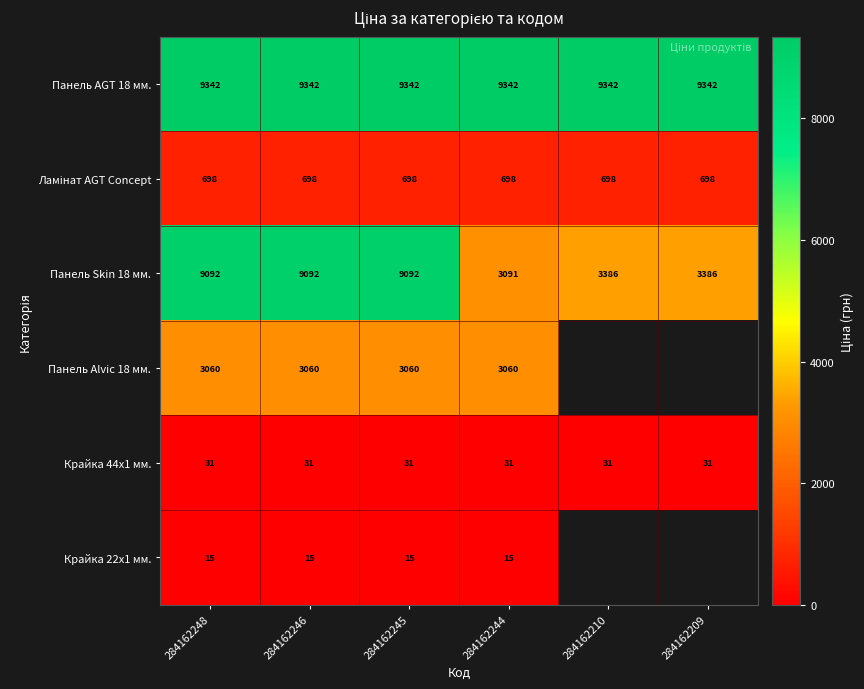

Where is Панель Skin 18 мм. nearest to the value 6091?

284162210